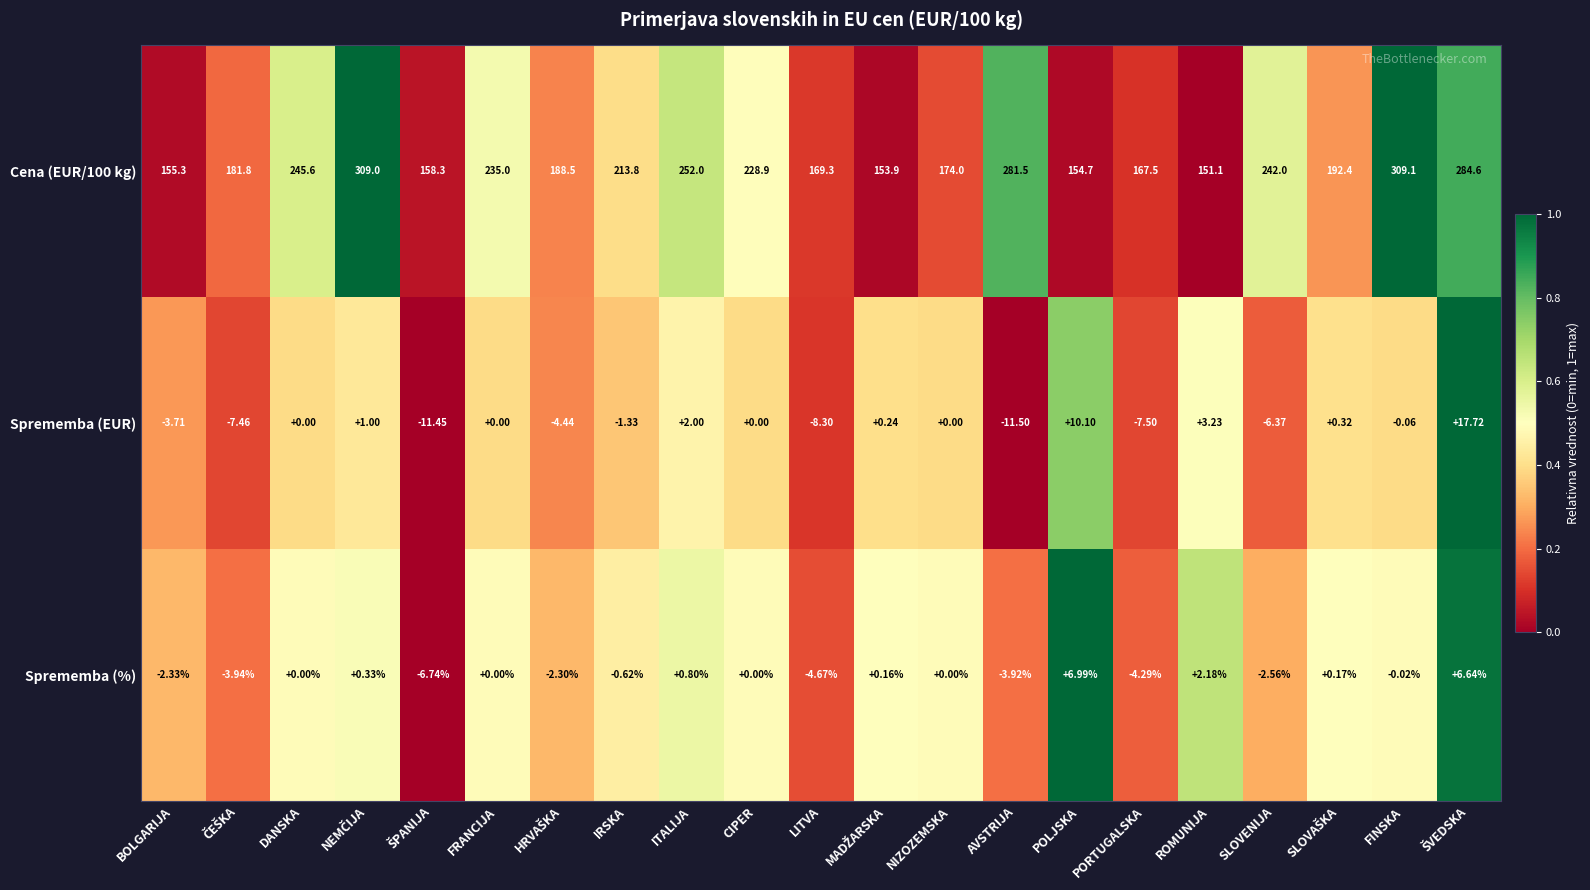

Count the number of data series in this chart.

3